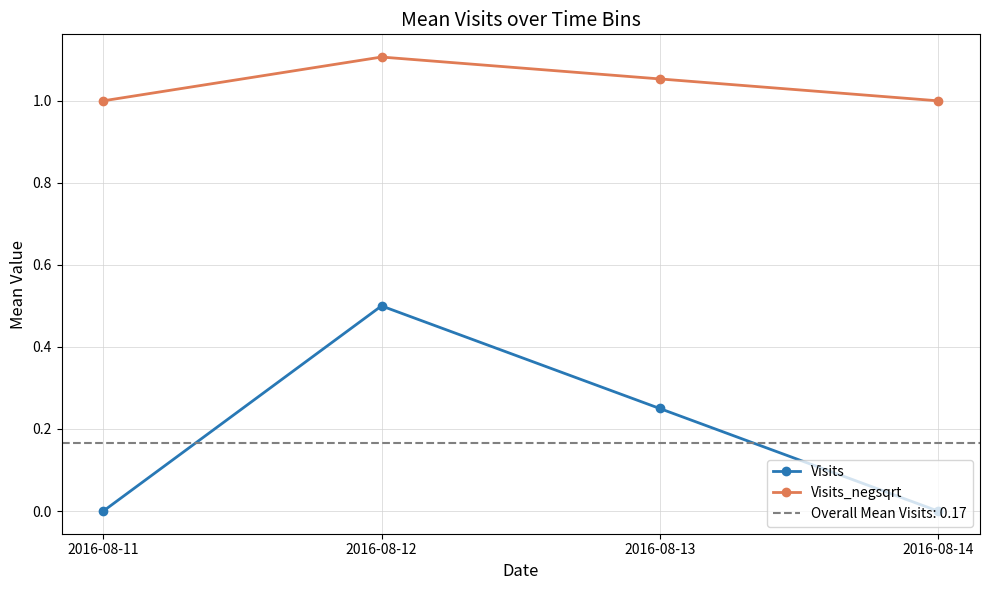

Rank the series at 2016-08-13 from highest to lowest value.

Visits_negsqrt, Visits